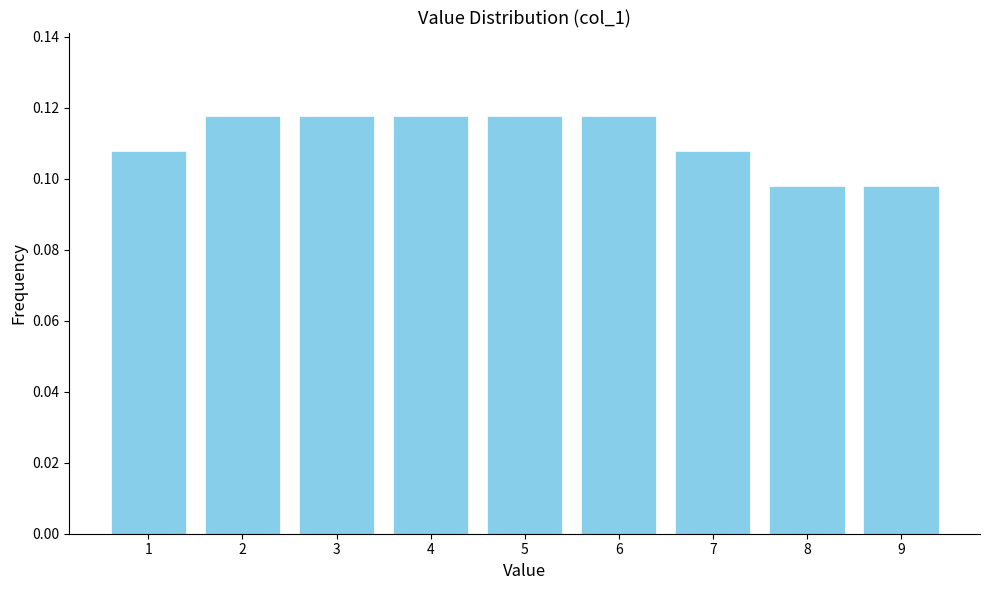

What is the sum of all values?

1.0